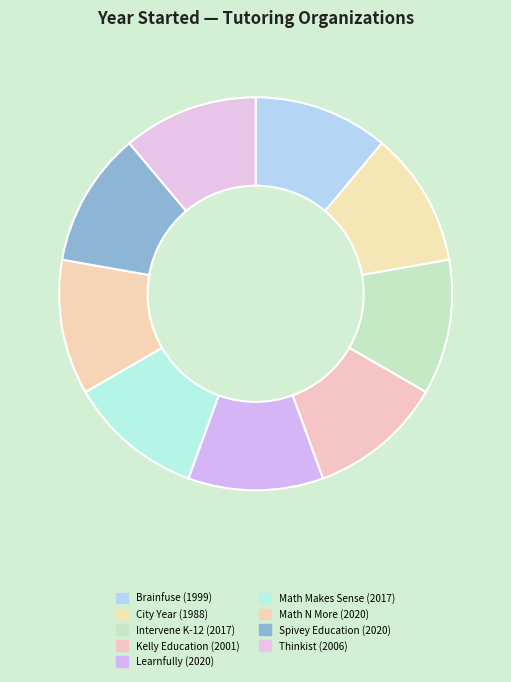

Is there a majority slice in this chart?

No